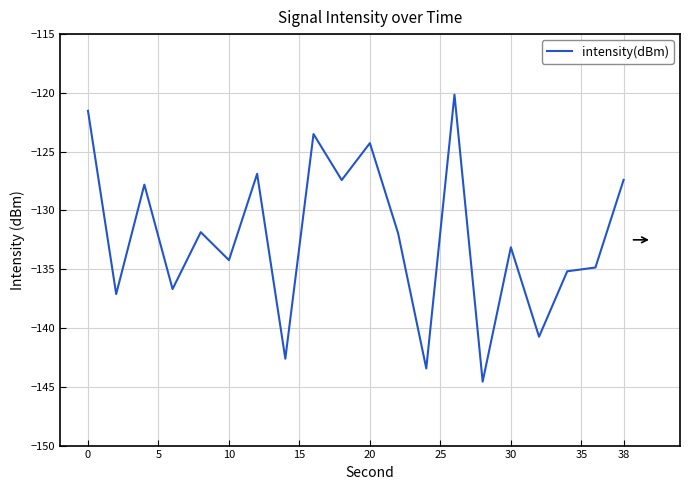

What is the minimum value shown in the chart?

-144.6